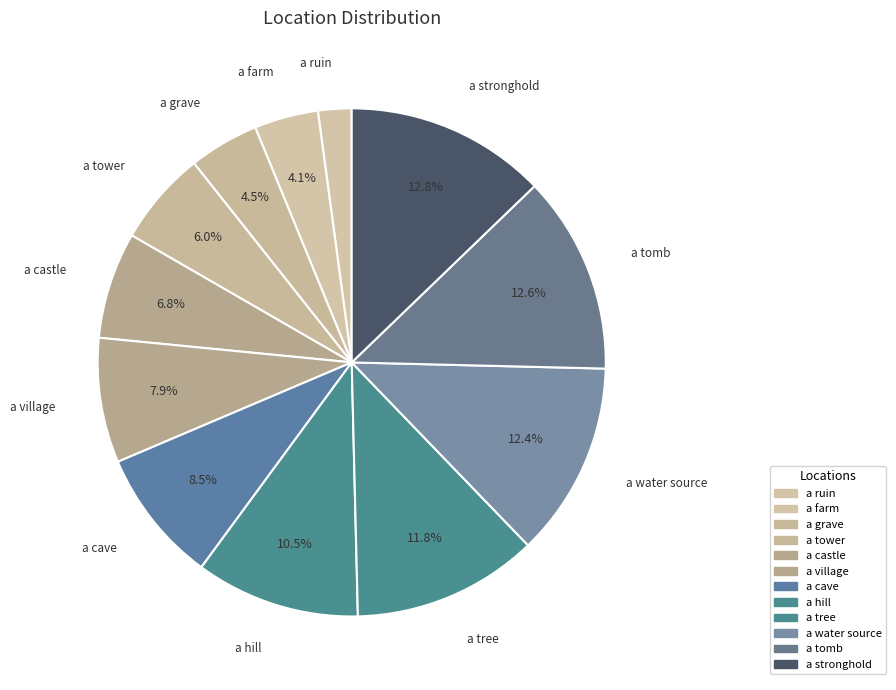

True or false: a hill accounts for 1% of the total.

False